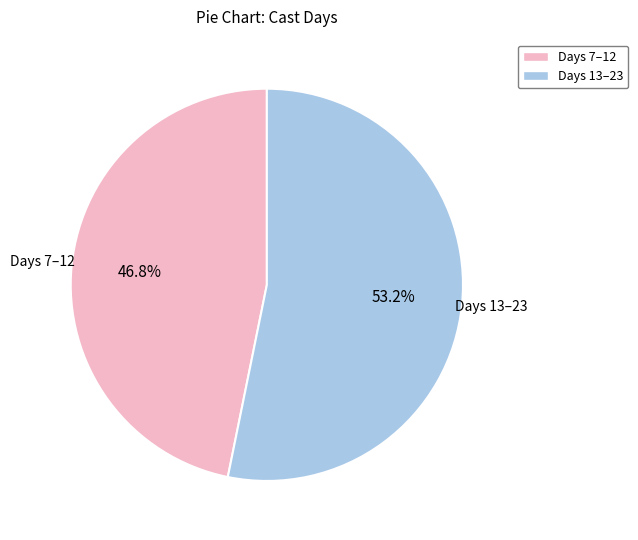

Is there a majority slice in this chart?

Yes